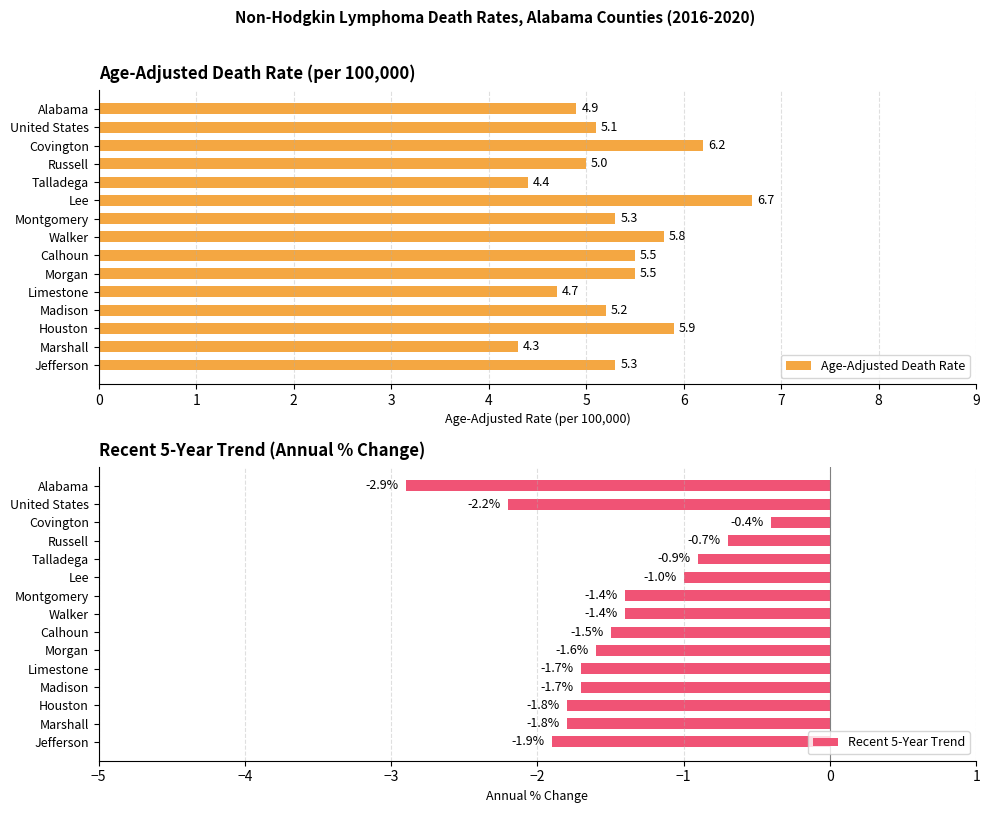

The Recent 5-Year Trend series shows -0.2 at Covington. True or false?

False